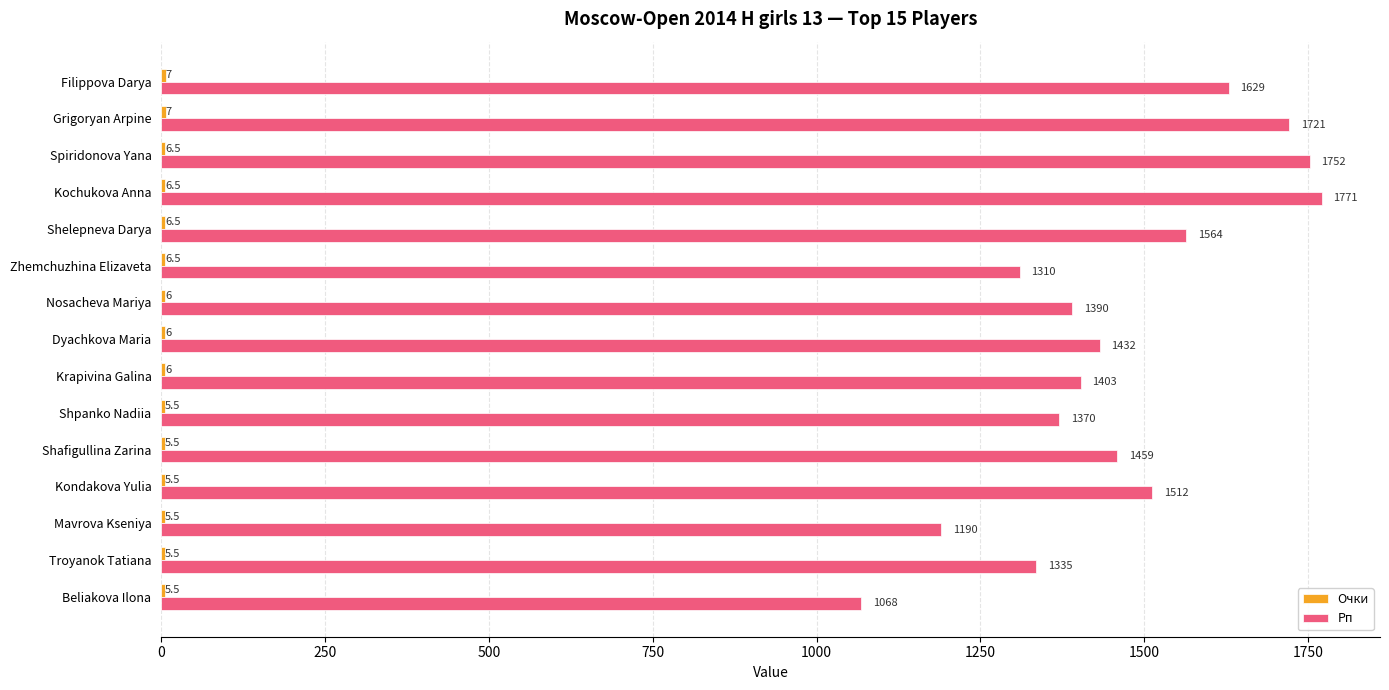

What is the sum of all Рп values?

21906.0